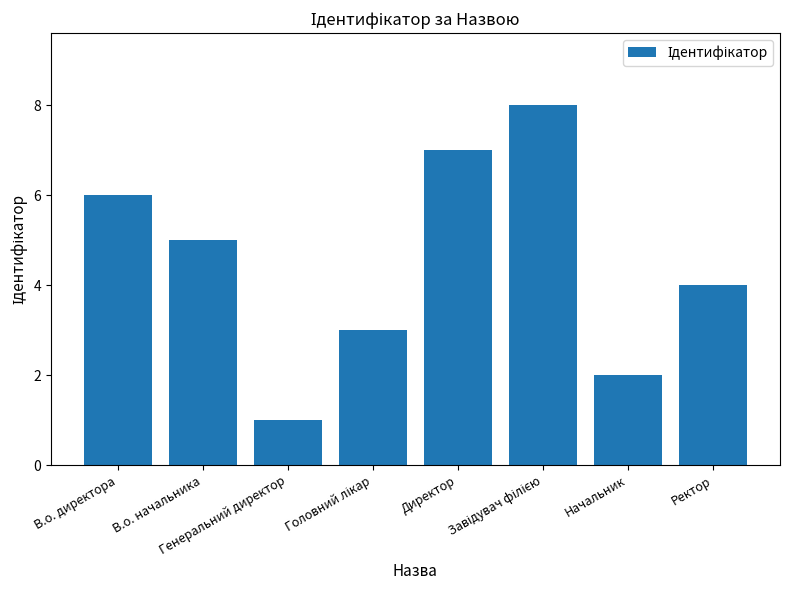

Count the number of data series in this chart.

1